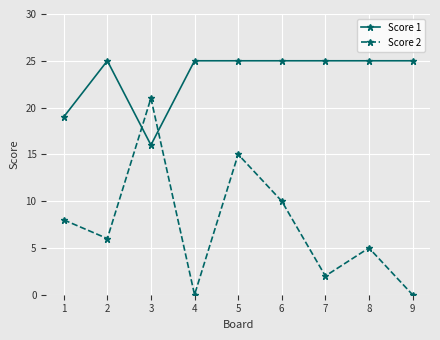

Where do Score 1 and Score 2 first cross each other?

2 and 3